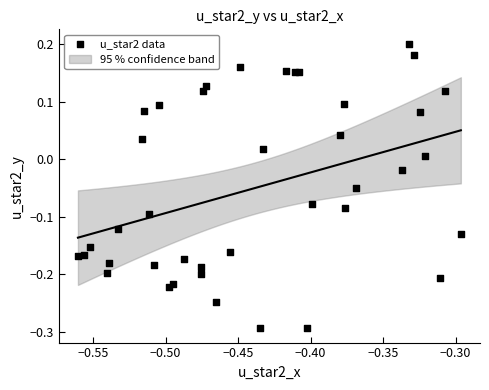

What is the range of X values (max minus min)?

0.3